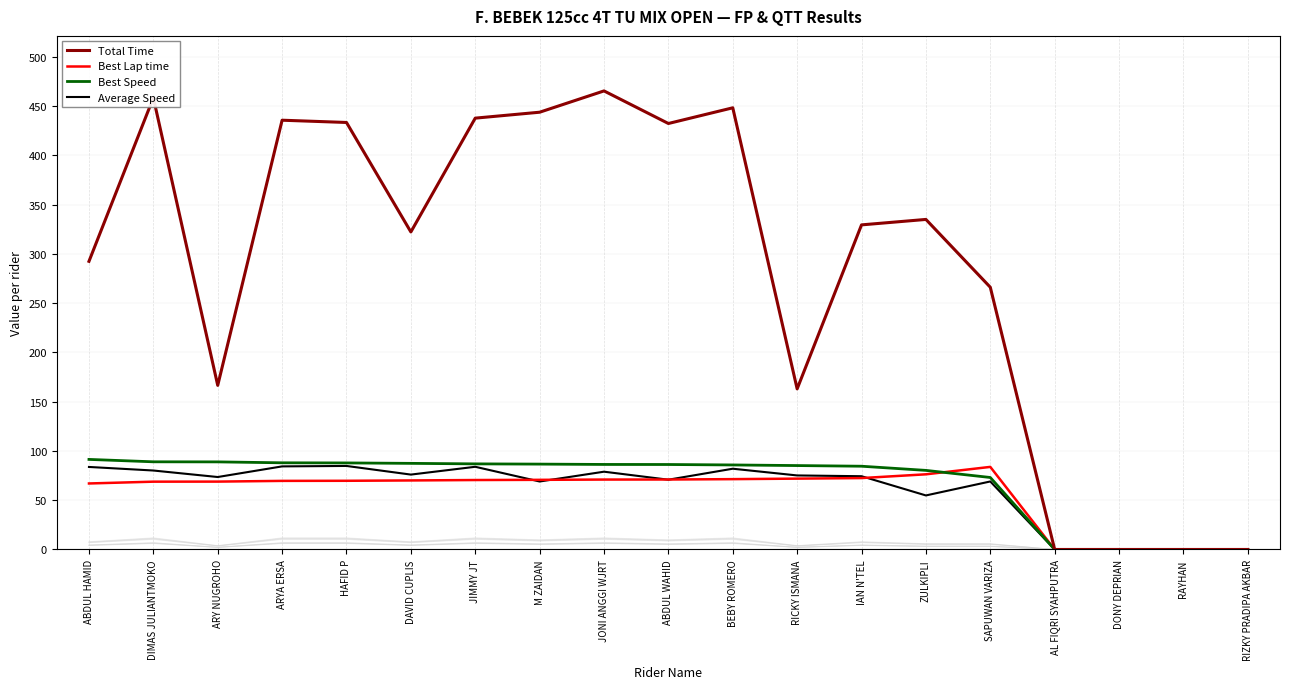

Between JONI ANGGI WJRT and AL FIQRI SYAHPUTRA, which series saw the biggest shift?

Total Time